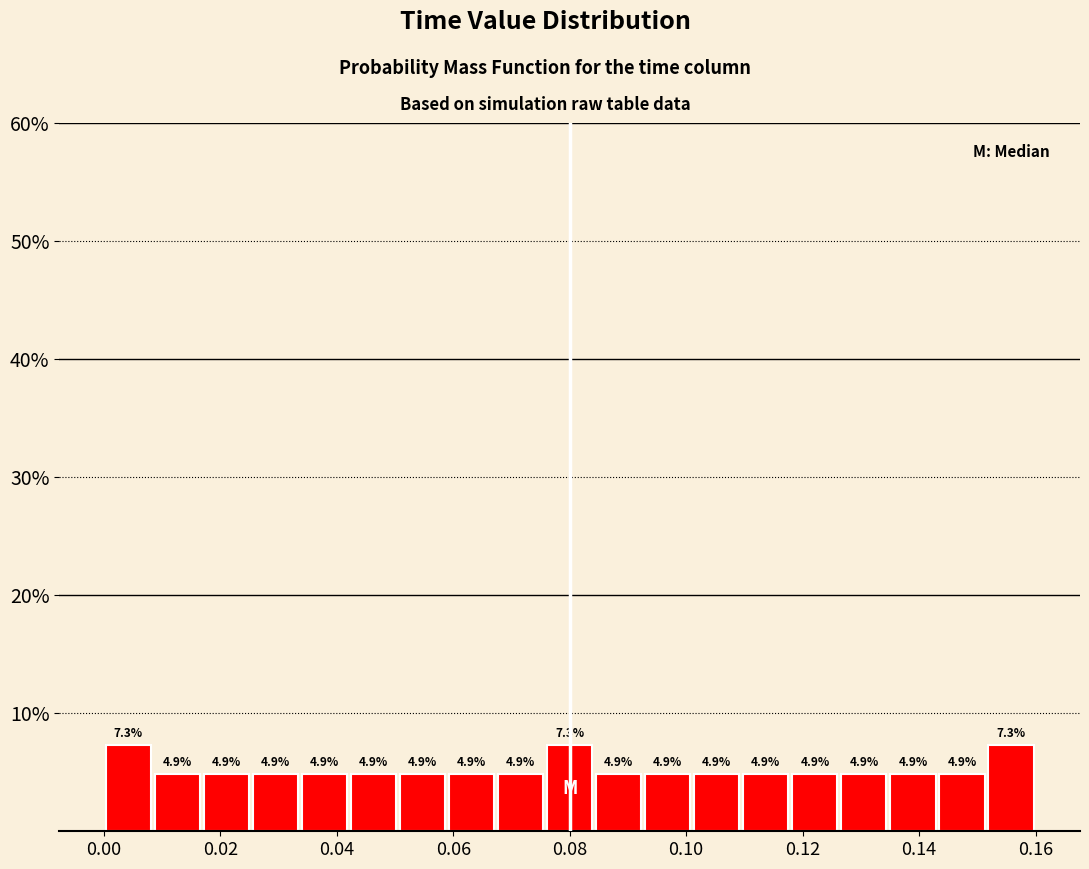

How tall is the bar that spans 0.144 to 0.152 on the x-axis? The bar edges are not printed on the chart, so give them approximately, as read against the axis.

4.9